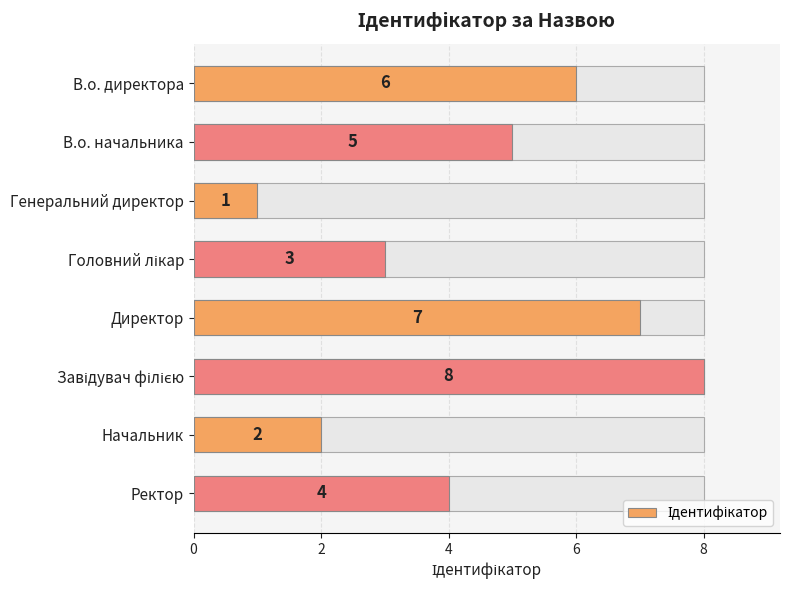

How many distinct data groups are displayed?

1